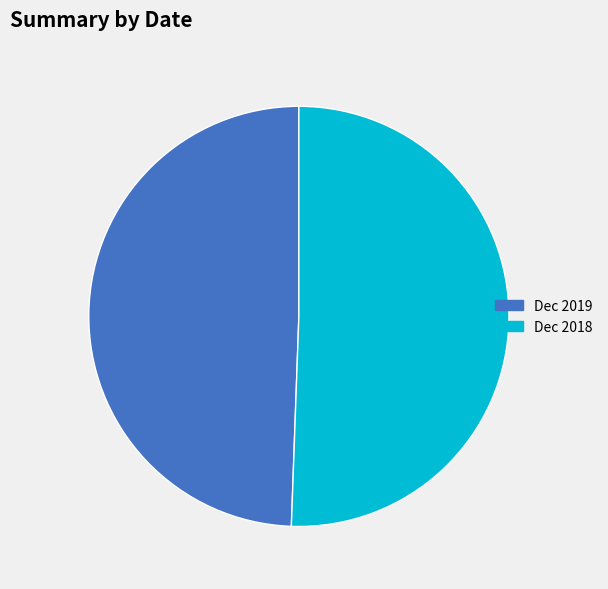

Is it true that Dec 2019 is 49% of the pie?

True